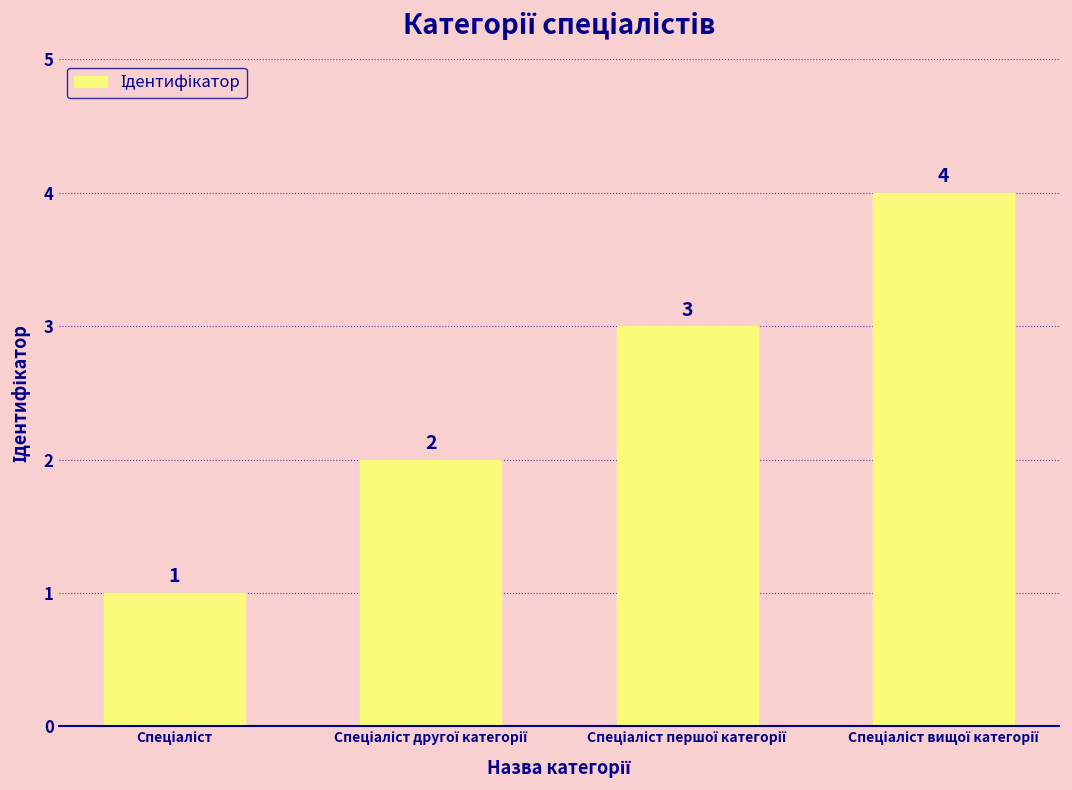

What is the difference between the second highest and minimum values?

2